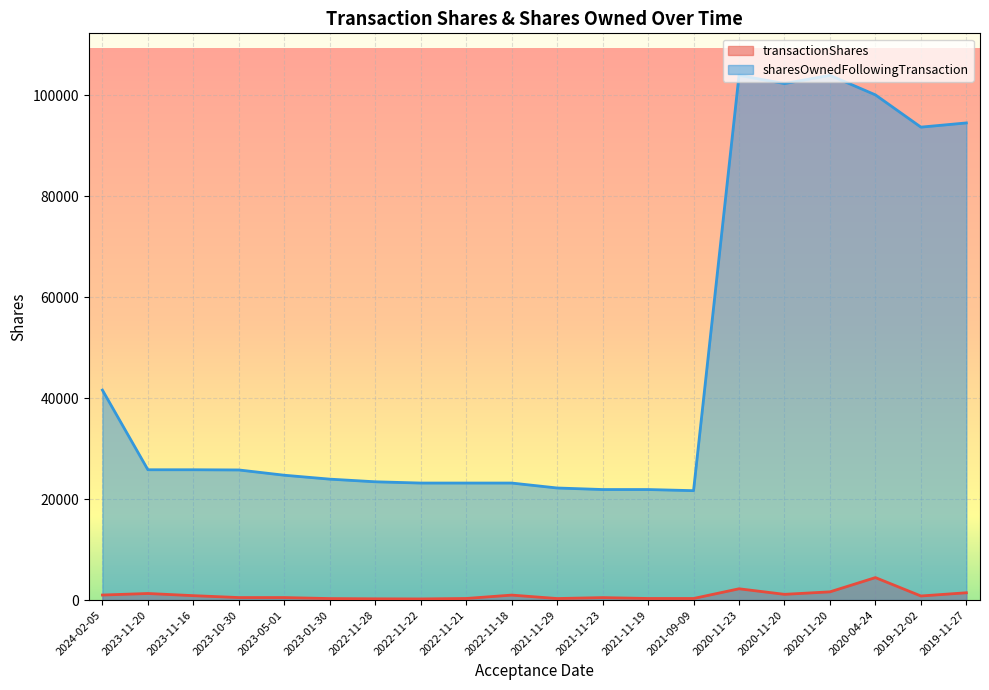

The value of sharesOwnedFollowingTransaction at 2023-10-30 is 17286. True or false?

False